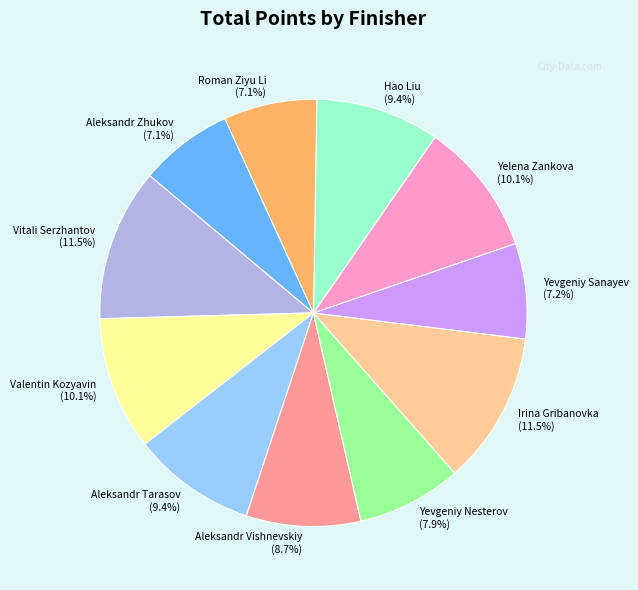

Is Aleksandr Tarasov the majority of the pie?

No